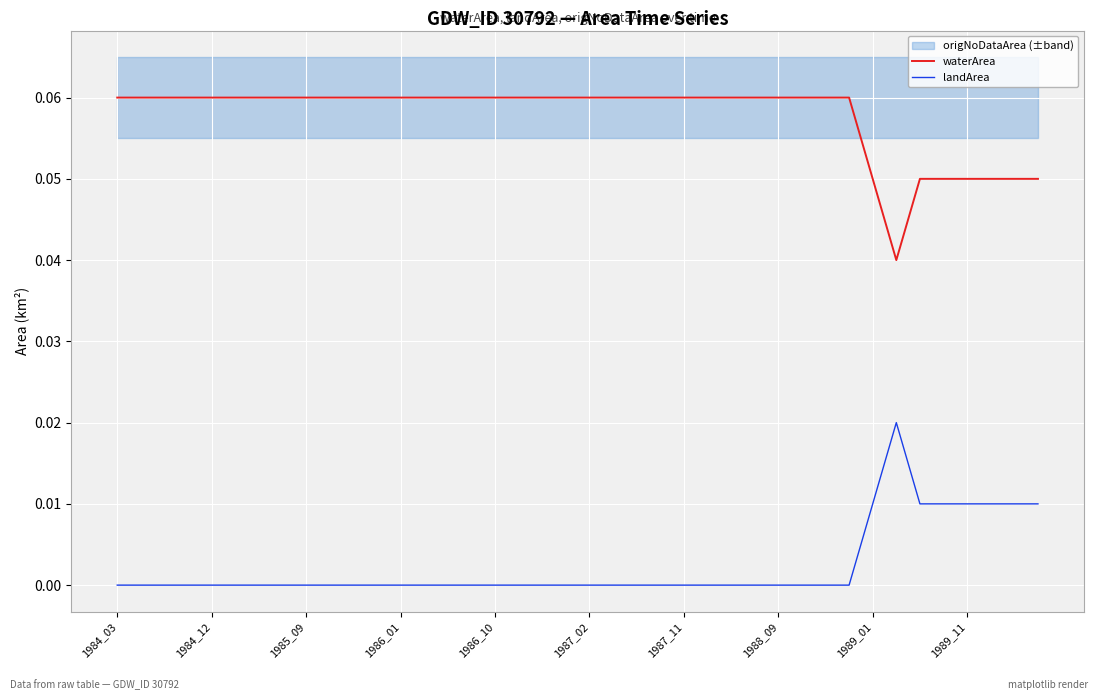

True or false: waterArea and landArea cross at least once.

False